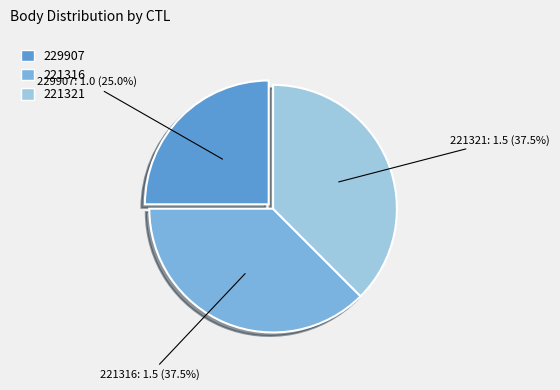

What percentage is the 229907 slice, to the nearest percent?

25%